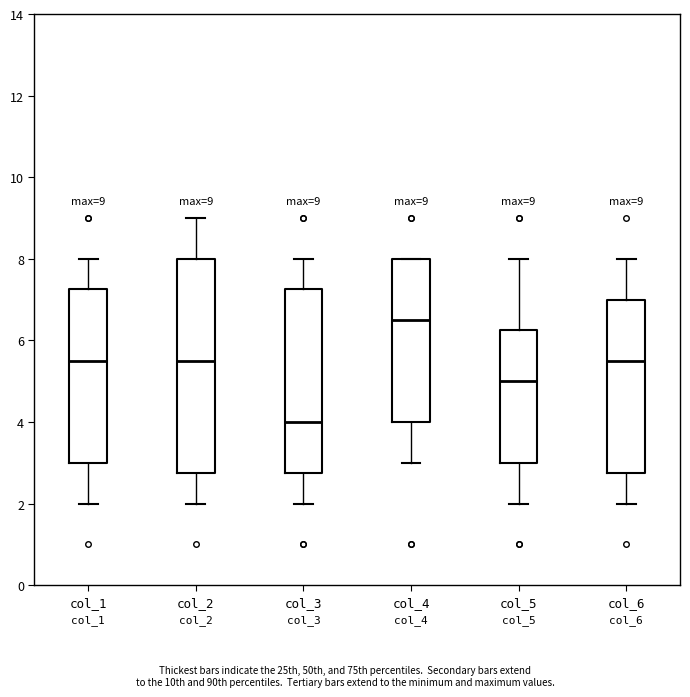

Which box is the tallest, from its lower edge to its upper edge?

col_2